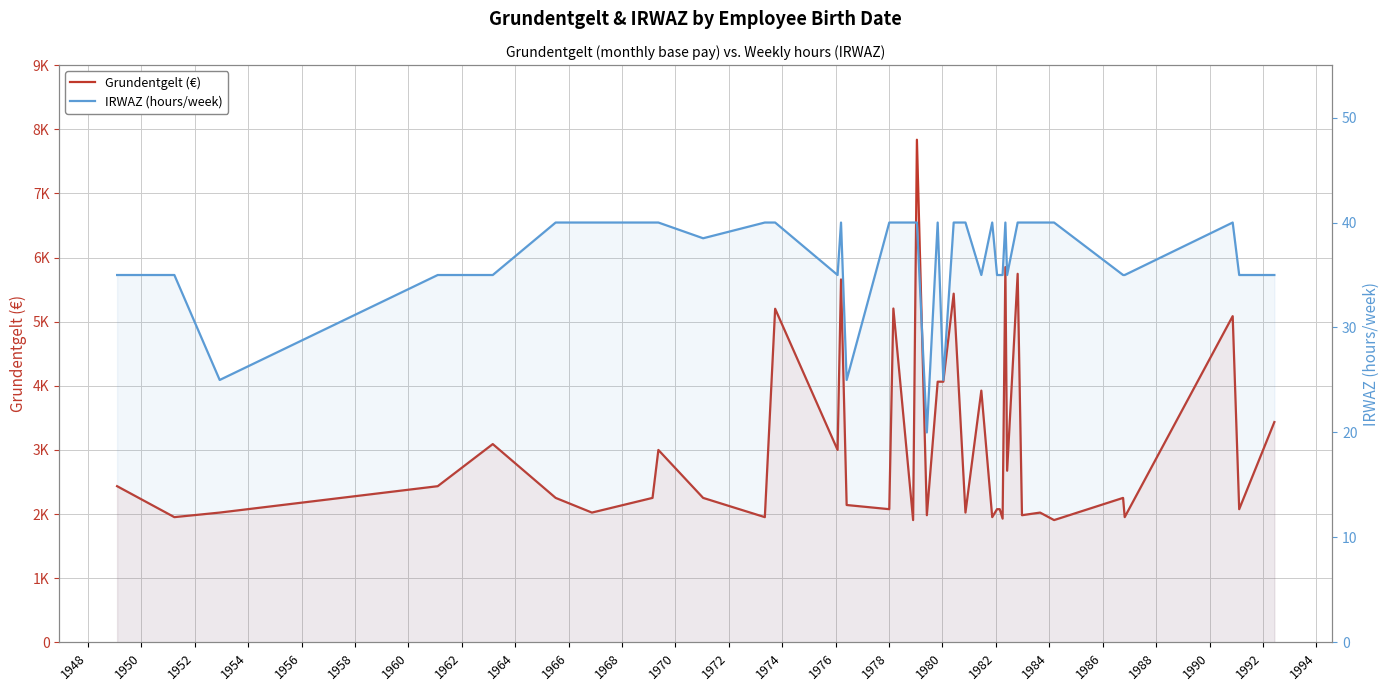

Which series has the largest range (max minus min)?

Grundentgelt (€)